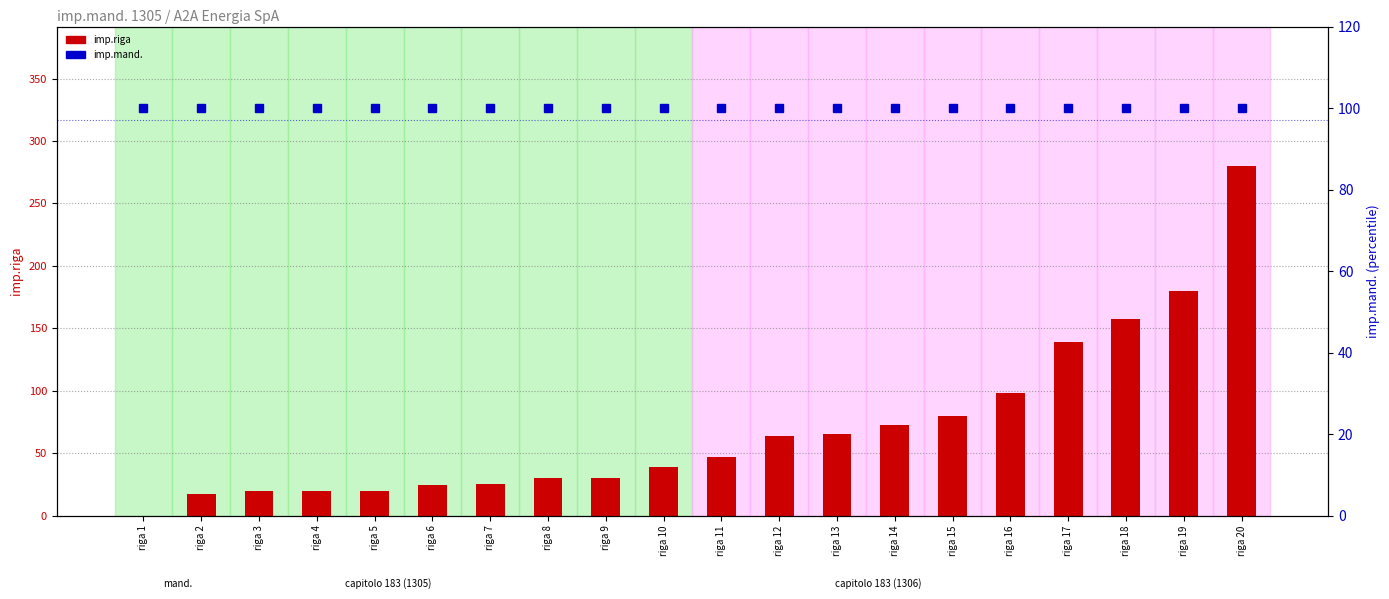

Which series has the largest total across all categories?

imp.mand.